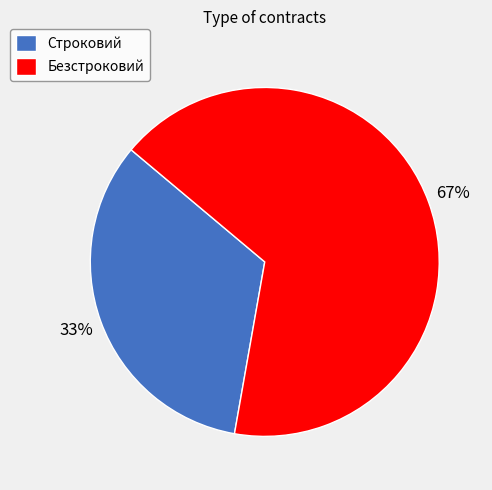

Which category has the smallest portion of the pie?

Строковий